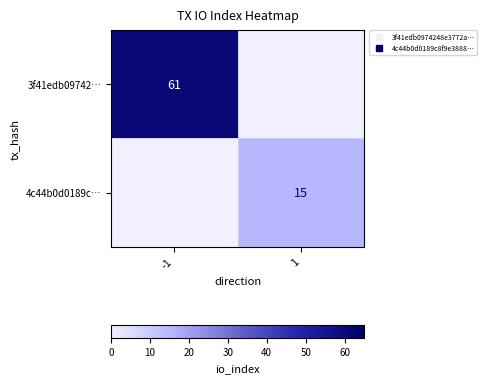

The 3f41edb09742… series shows 94 at -1. True or false?

False